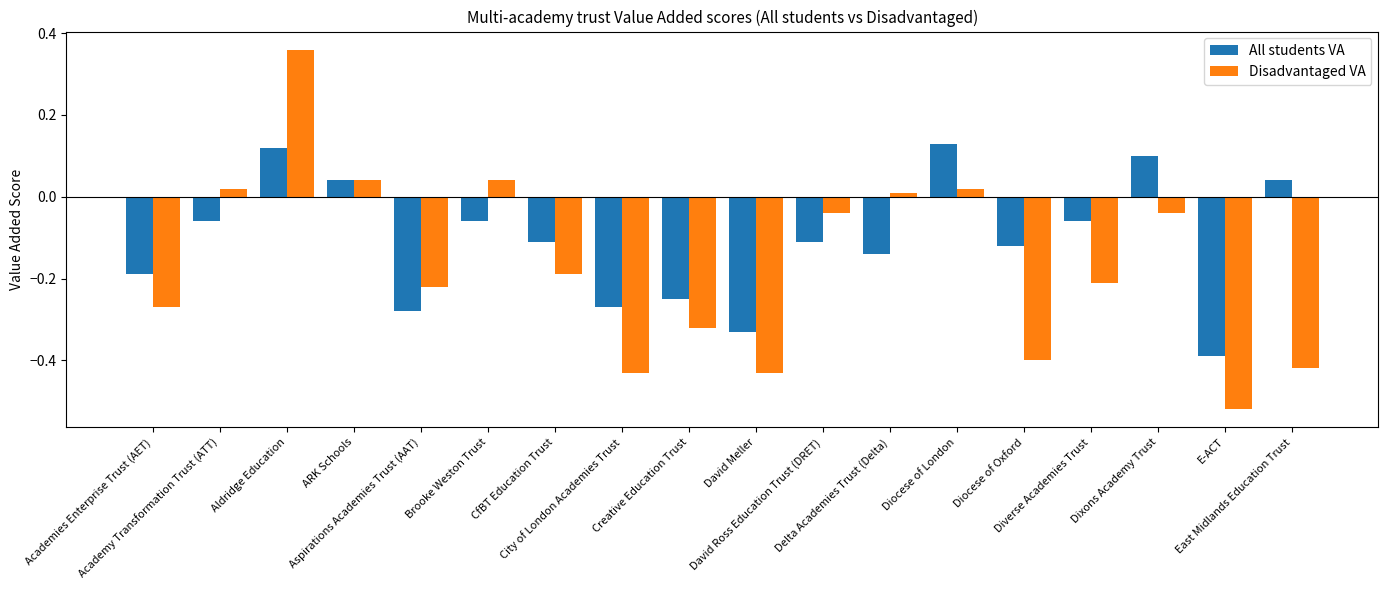

What is the sum of all All students VA values?

-1.9